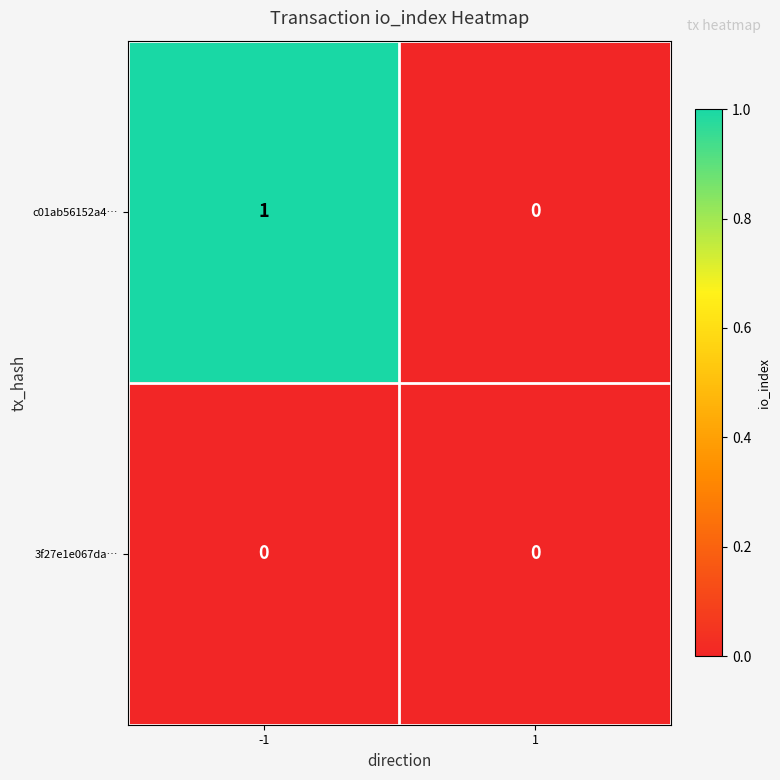

Which series has the largest total across all categories?

c01ab56152a4…